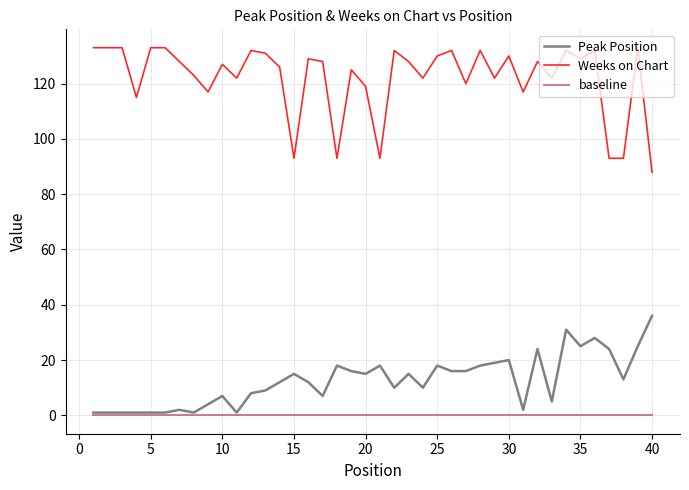

Does the chart display data point markers on the line(s)?

No